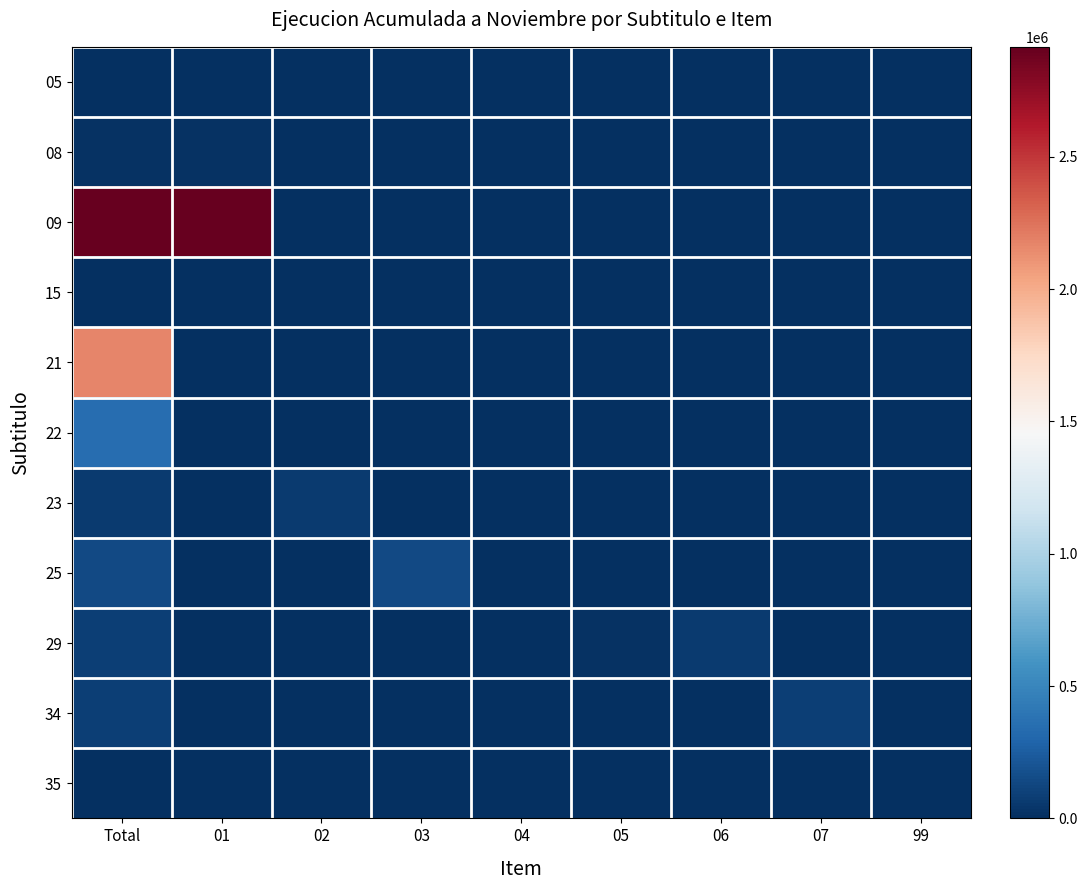

Which category has the lowest value across all series?

Total